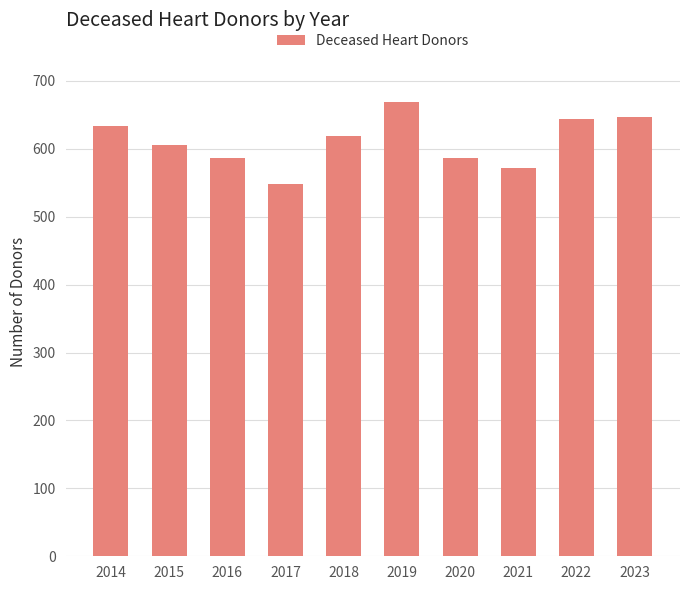

What is the minimum value shown in the chart?

548